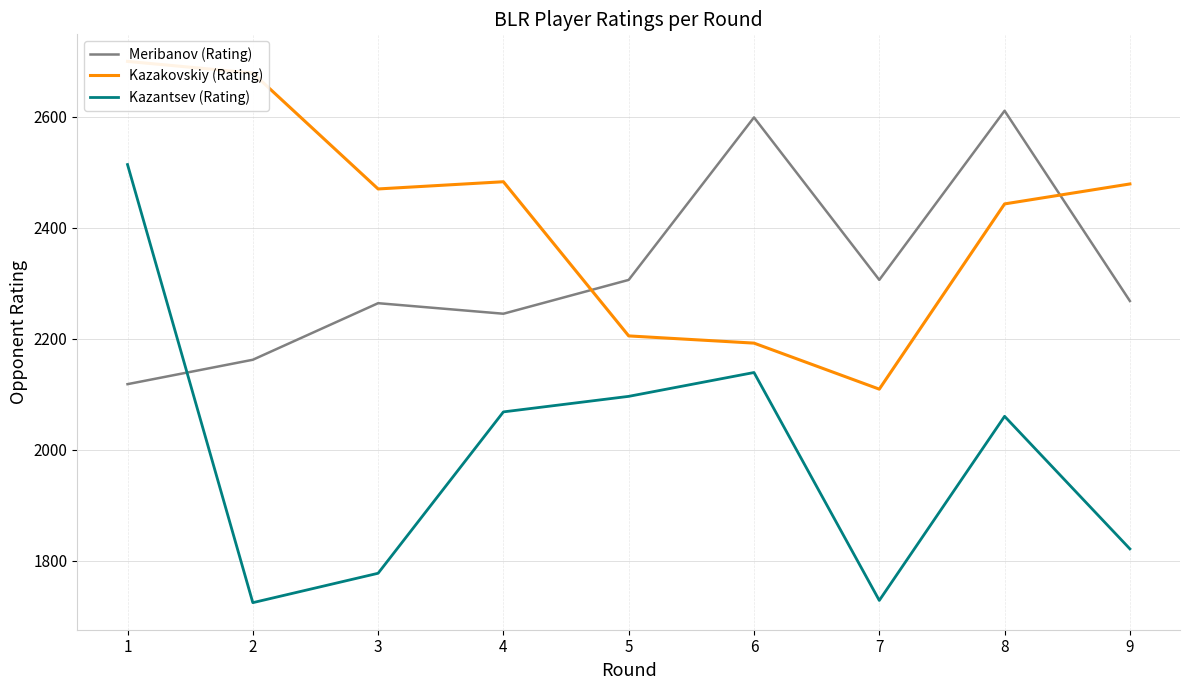

How many lines are shown in the chart?

3